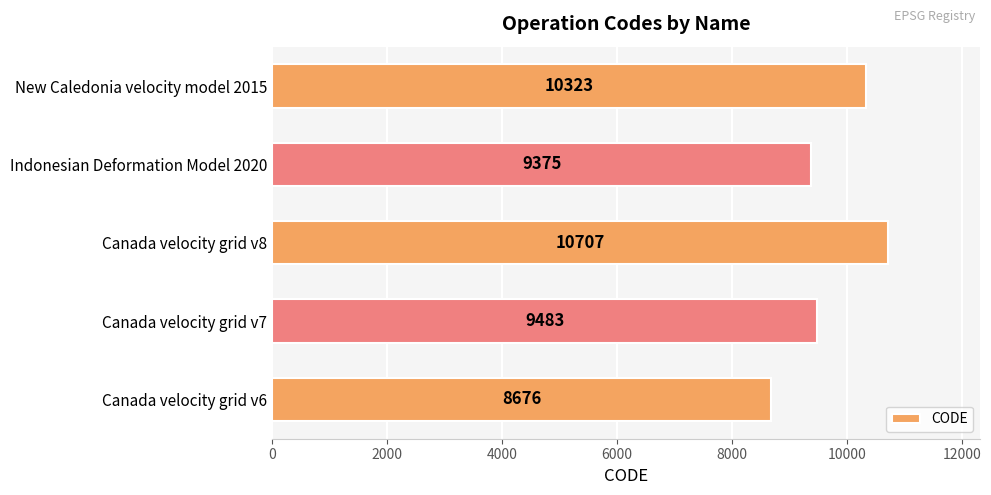

Rank the categories by value from lowest to highest.

Canada velocity grid v6, Indonesian Deformation Model 2020, Canada velocity grid v7, New Caledonia velocity model 2015, Canada velocity grid v8